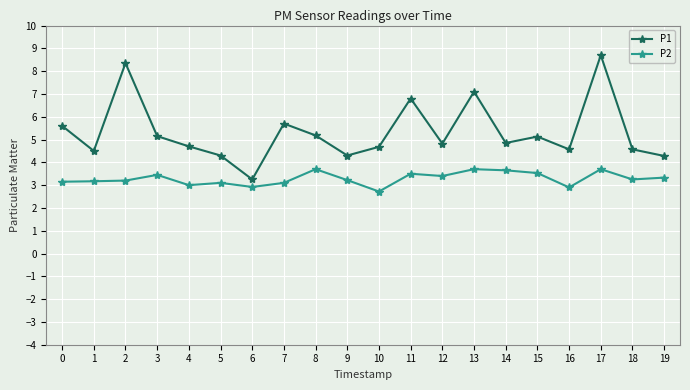

List the series in order of their overall mean, lowest first.

P2, P1